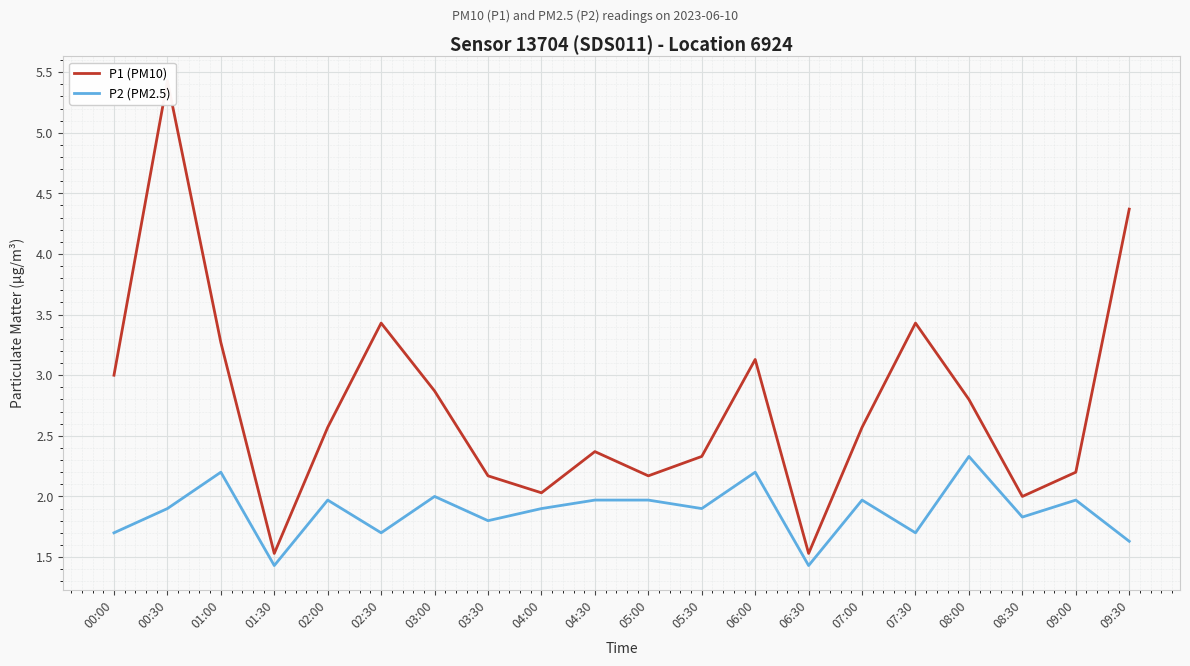

What is the sum of the P2 (PM2.5) values at 05:30 and 01:00?

4.1